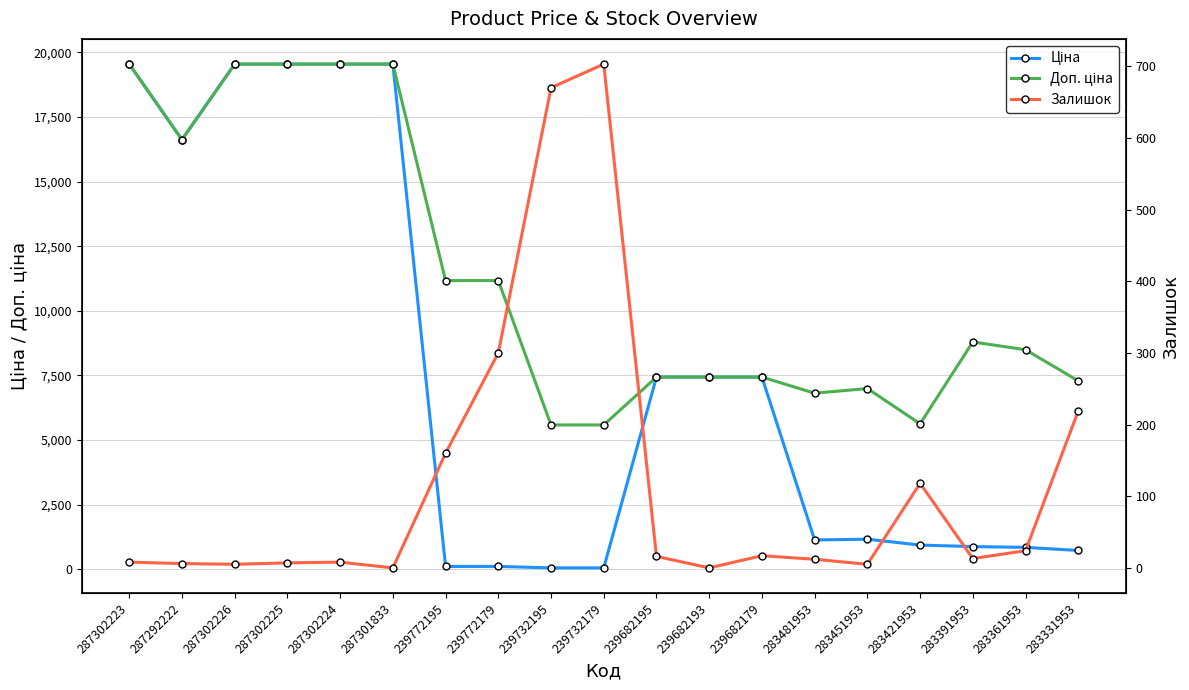

Is the value of Ціна at 239732179 greater than the value of Залишок at 283421953?

No